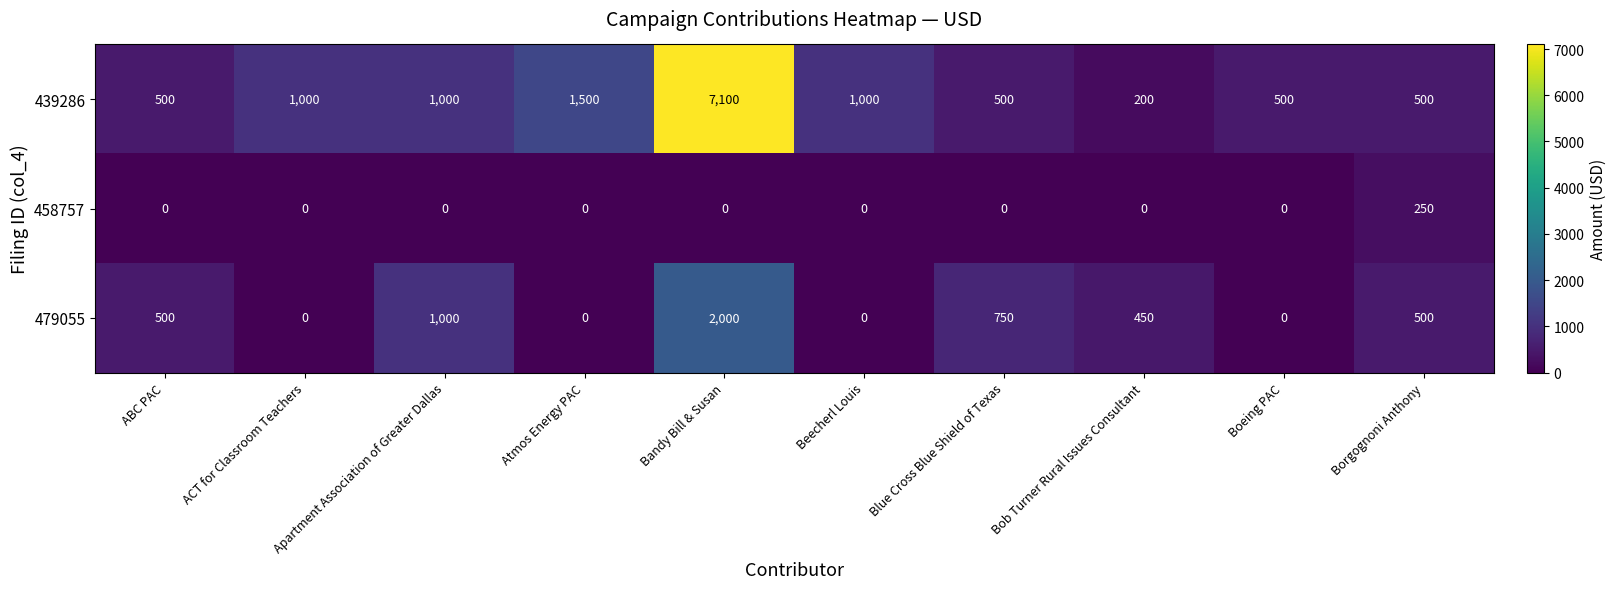

Which series changed the most between Apartment Association of Greater Dallas and Beecherl Louis?

479055